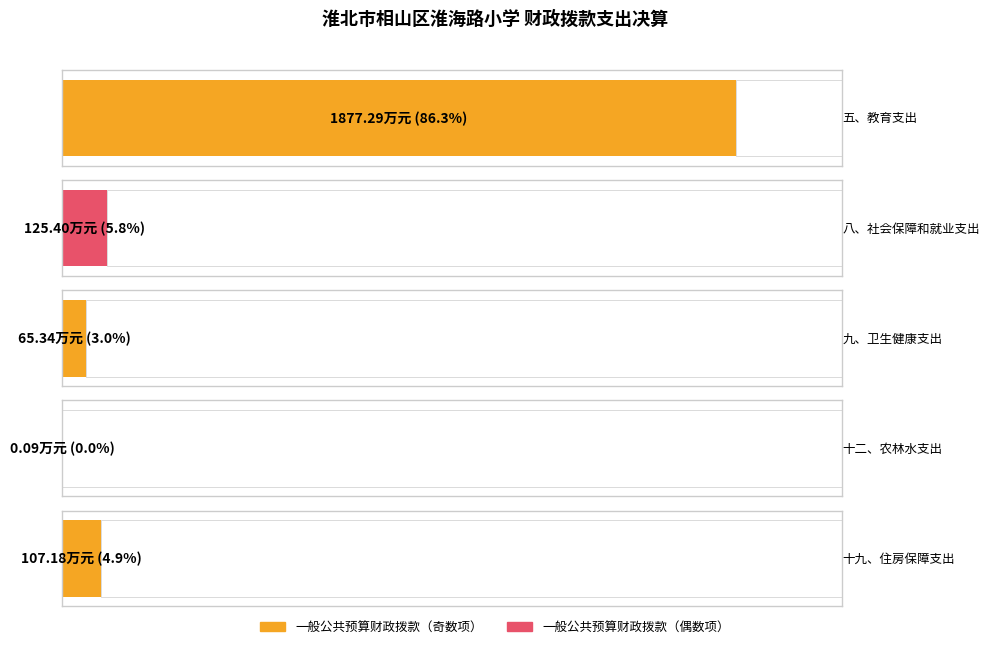

How many data points in 小计 are less than 107?

2